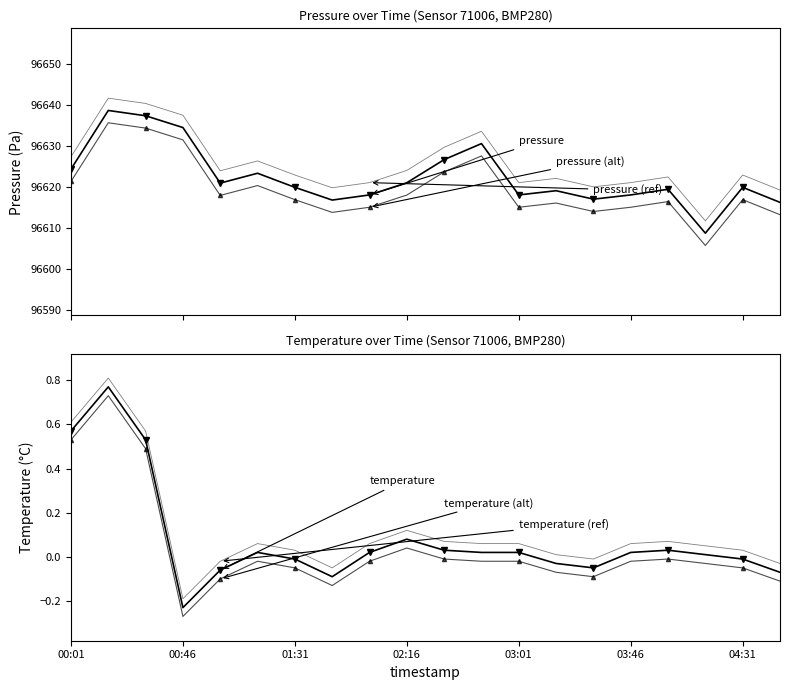

True or false: temperature and temperature (ref) cross at least once.

False